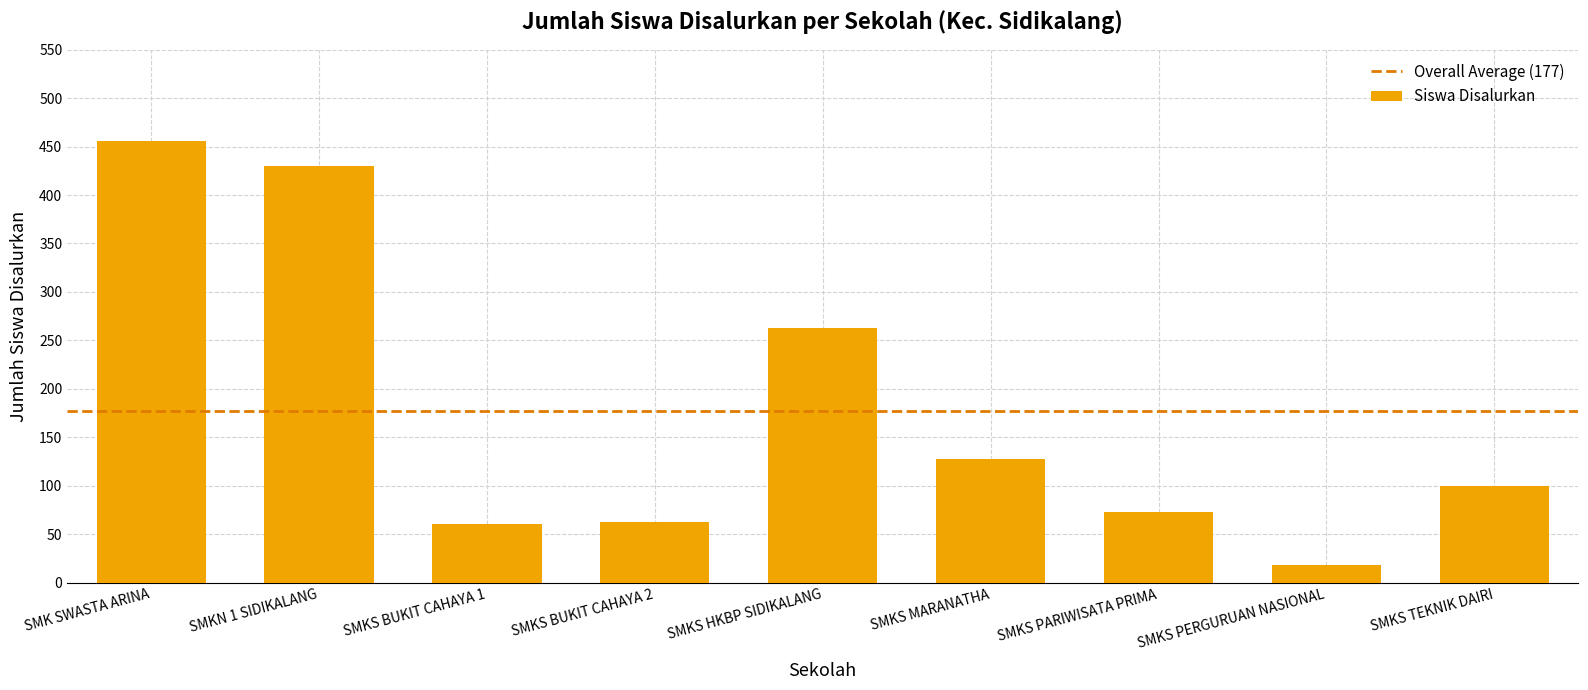

Are the bars horizontal?

No